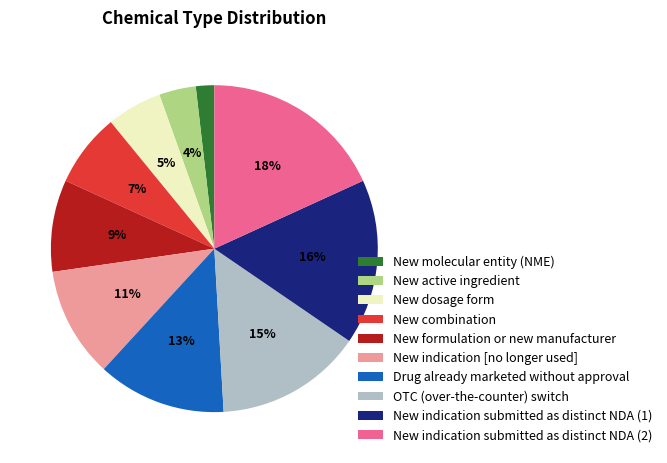

What percentage is the New active ingredient slice, to the nearest percent?

4%